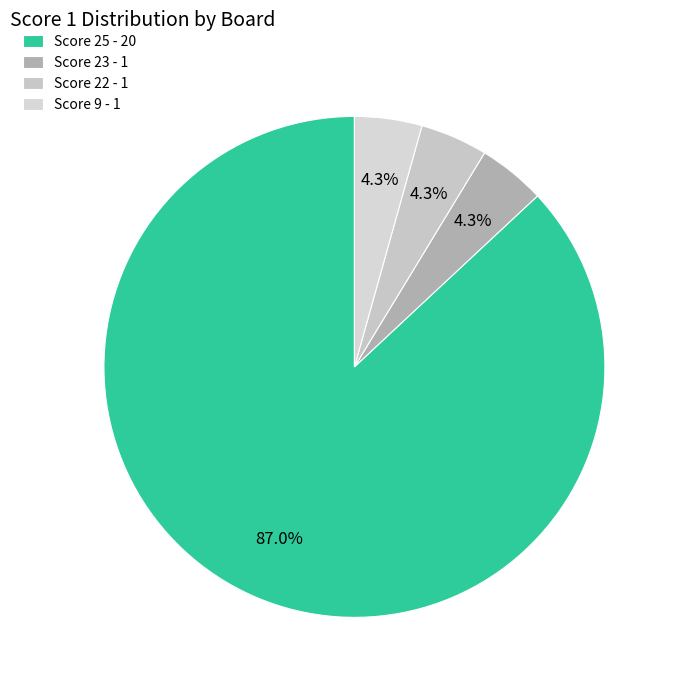

The Score 9 slice represents 4% of the pie. True or false?

True